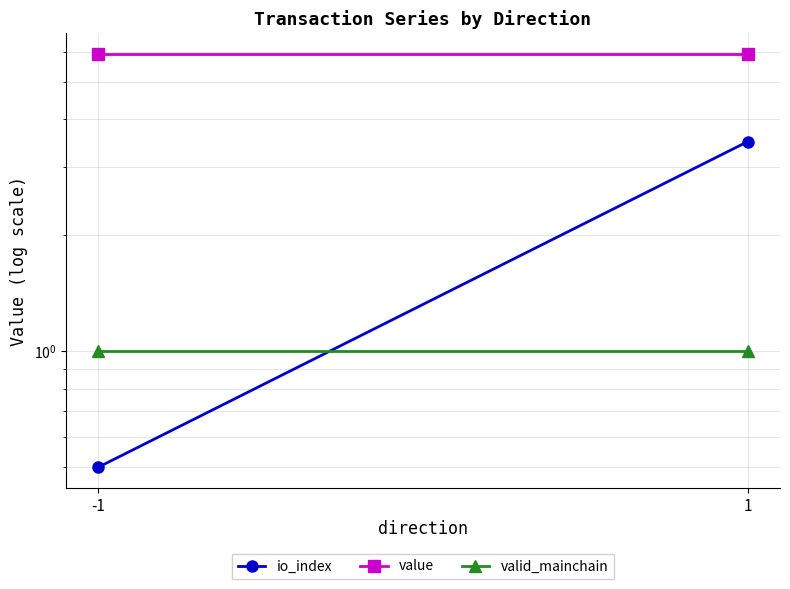

Reading left to right, list all the values displayed in this chart.

io_index: 0.5	3.5
value: 5.9	5.9
valid_mainchain: 1.0	1.0